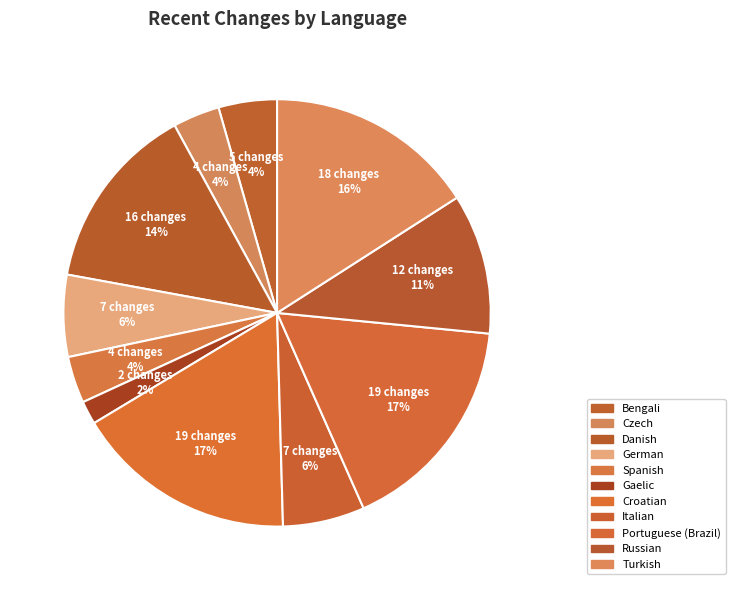

How many segments does this pie chart have?

11